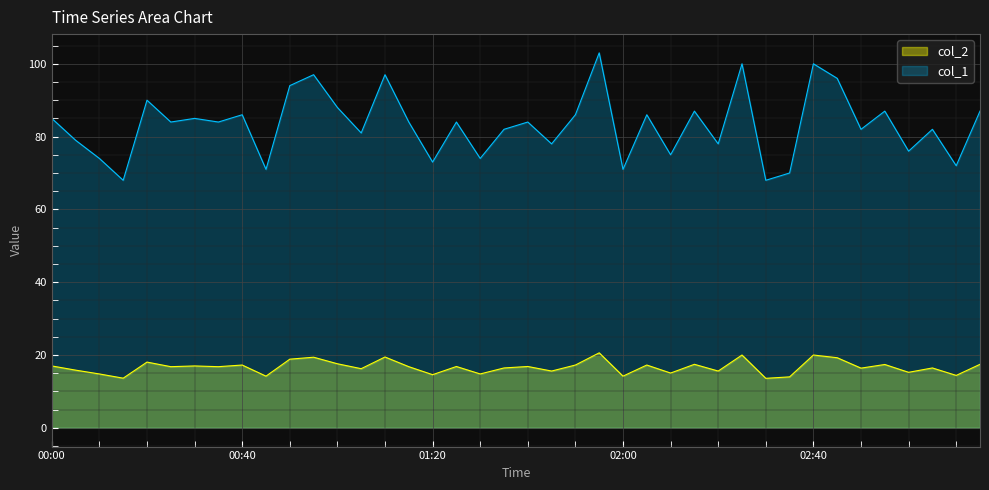

How many interior local valleys does the col_1 series have?

15